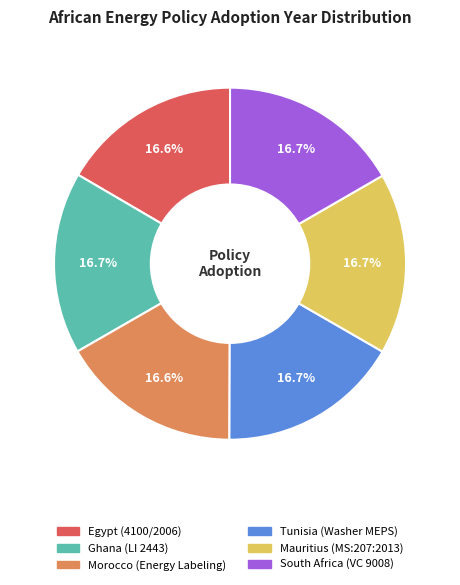

Is it true that Egypt (4100/2006) is 23% of the pie?

False